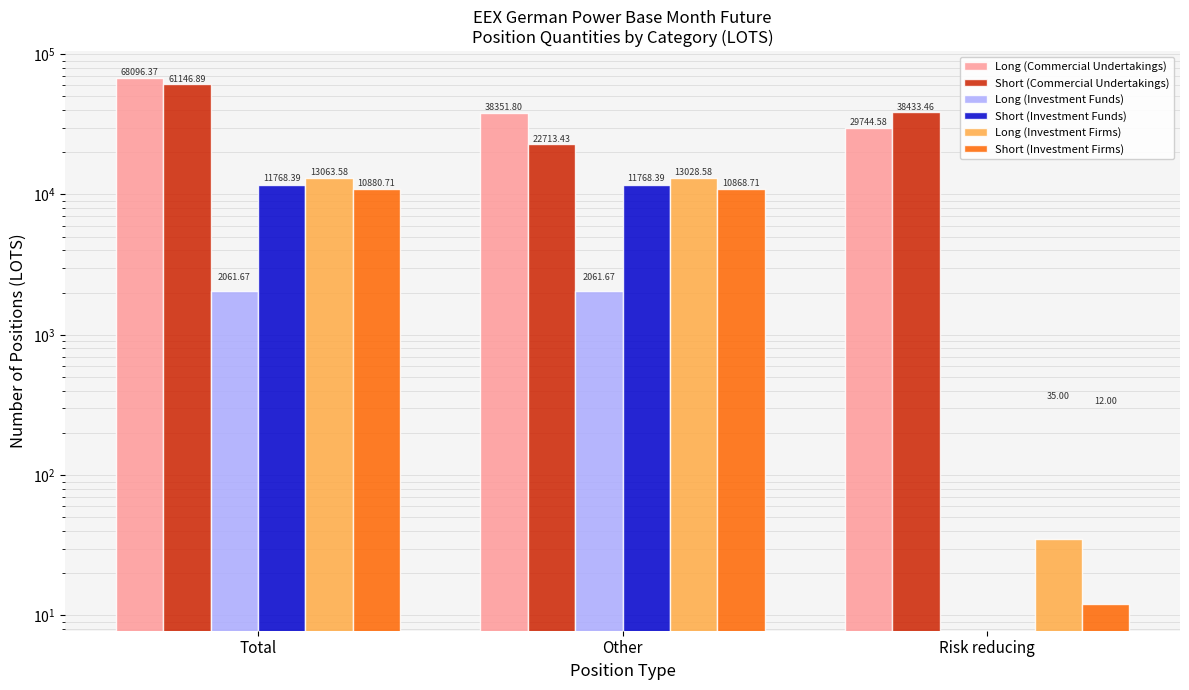

Reading left to right, list all the values displayed in this chart.

Long (Commercial Undertakings): Total=68096.4	Other=38351.8	Risk reducing=29744.6
Short (Commercial Undertakings): Total=61146.9	Other=22713.4	Risk reducing=38433.5
Long (Investment Funds): Total=2061.7	Other=2061.7	Risk reducing=0.0
Short (Investment Funds): Total=11768.4	Other=11768.4	Risk reducing=0.0
Long (Investment Firms): Total=13063.6	Other=13028.6	Risk reducing=35.0
Short (Investment Firms): Total=10880.7	Other=10868.7	Risk reducing=12.0